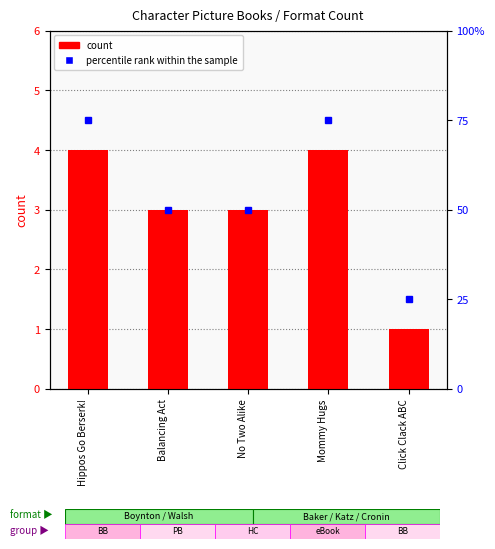

Count the number of data series in this chart.

2